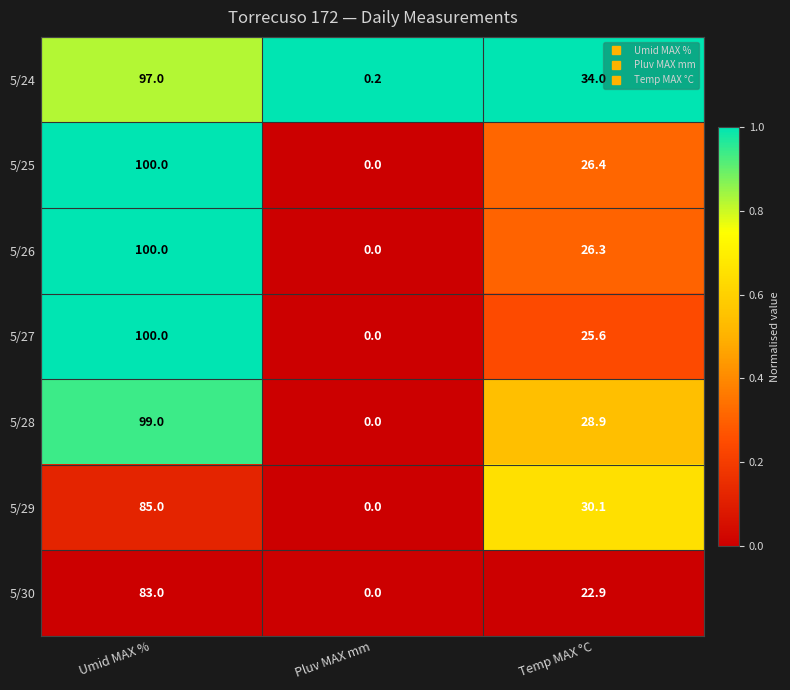

Reading left to right, list all the values displayed in this chart.

5/24: Umid MAX %=97.0	Pluv MAX mm=0.2	Temp MAX °C=34.0
5/25: Umid MAX %=100.0	Pluv MAX mm=0.0	Temp MAX °C=26.4
5/26: Umid MAX %=100.0	Pluv MAX mm=0.0	Temp MAX °C=26.3
5/27: Umid MAX %=100.0	Pluv MAX mm=0.0	Temp MAX °C=25.6
5/28: Umid MAX %=99.0	Pluv MAX mm=0.0	Temp MAX °C=28.9
5/29: Umid MAX %=85.0	Pluv MAX mm=0.0	Temp MAX °C=30.1
5/30: Umid MAX %=83.0	Pluv MAX mm=0.0	Temp MAX °C=22.9